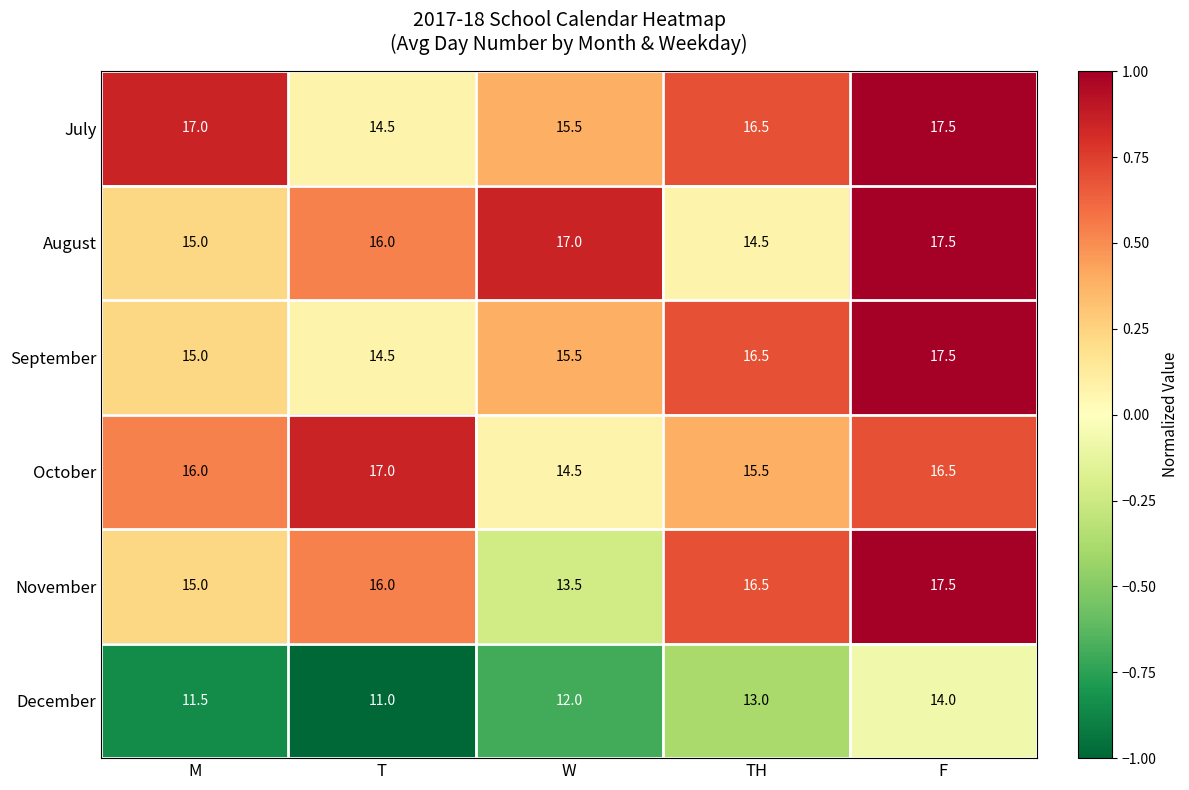

Which series has the largest total across all categories?

July